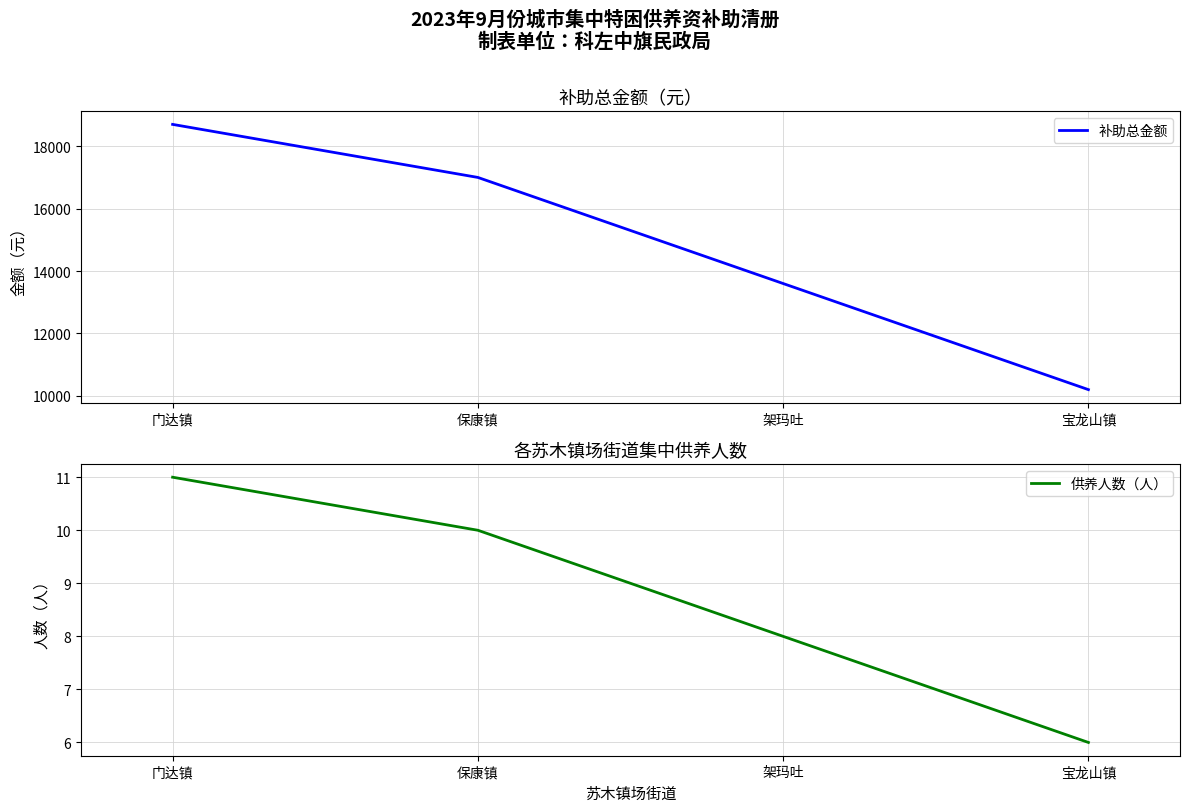

What is the difference between the maximum and minimum values in the 补助总金额 series?

8500